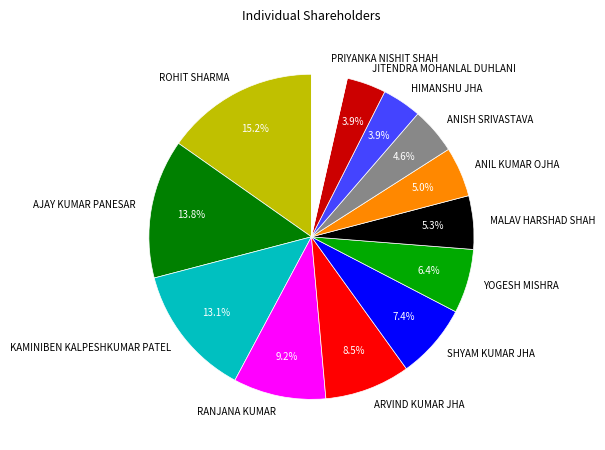

To the nearest percent, what portion does MALAV HARSHAD SHAH represent?

5%